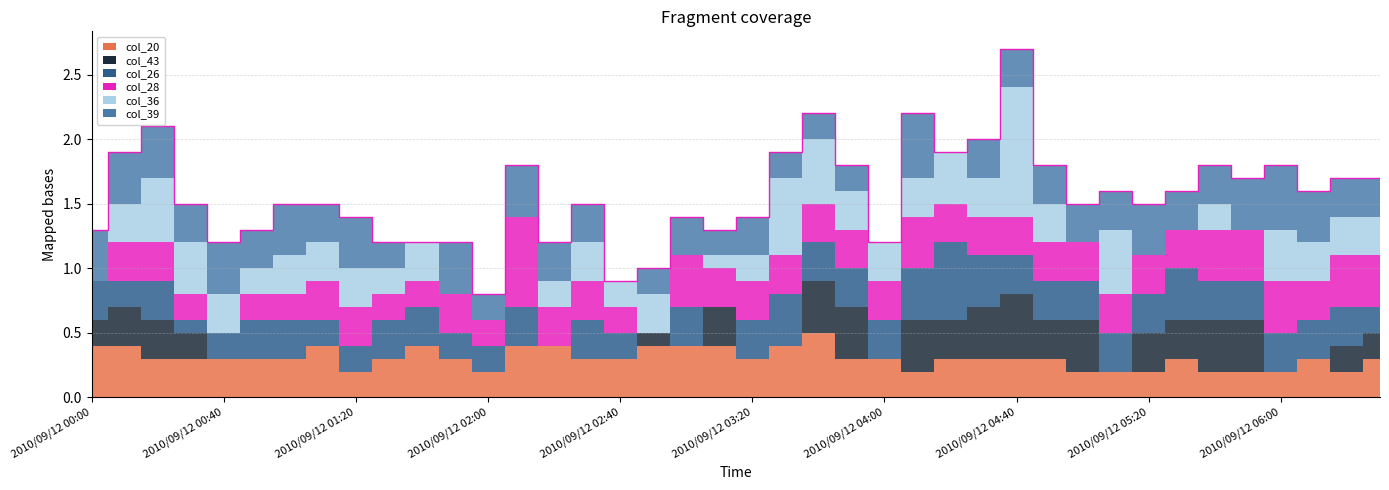

In col_26, how many points are higher than both neighbors (excluding endpoints)?

7